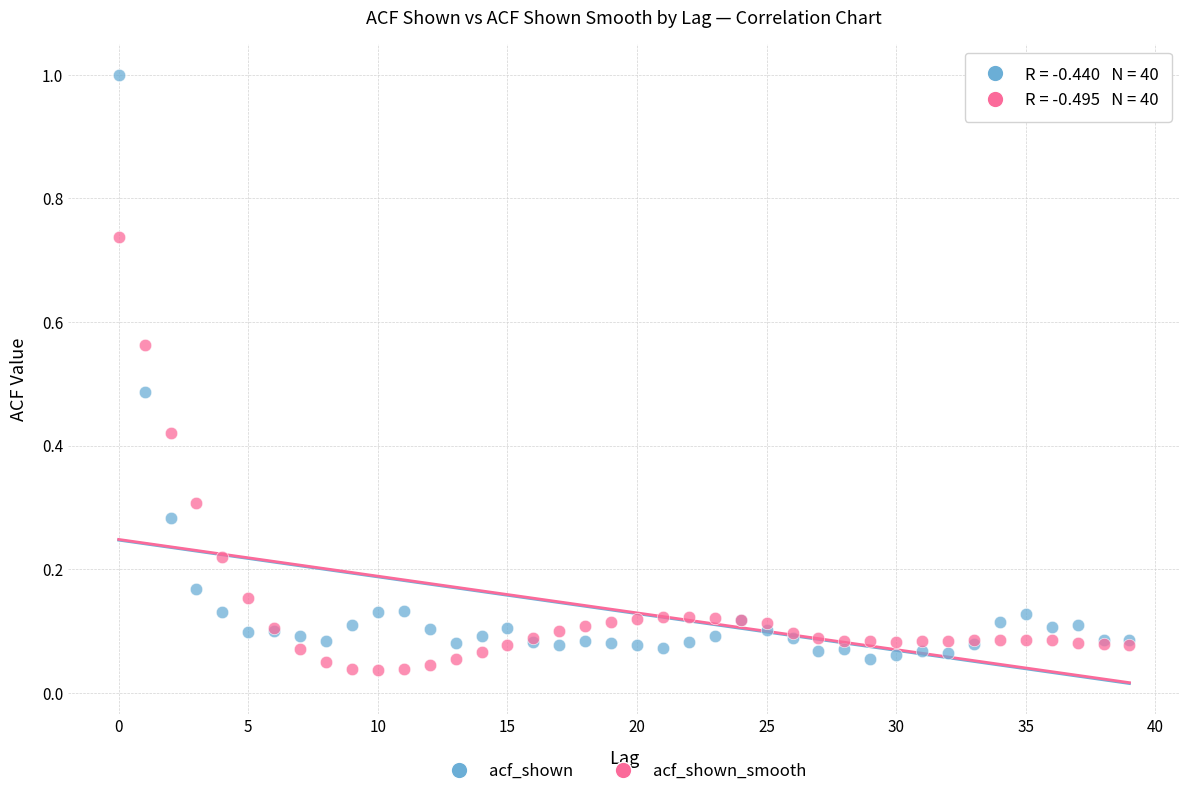

Which series has the largest Y range (max minus min)?

acf_shown